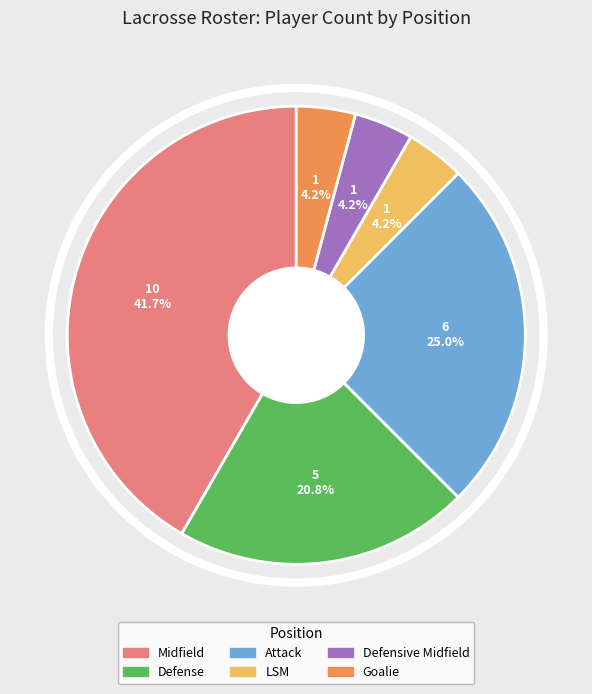

Which category has the biggest portion of the pie?

Midfield